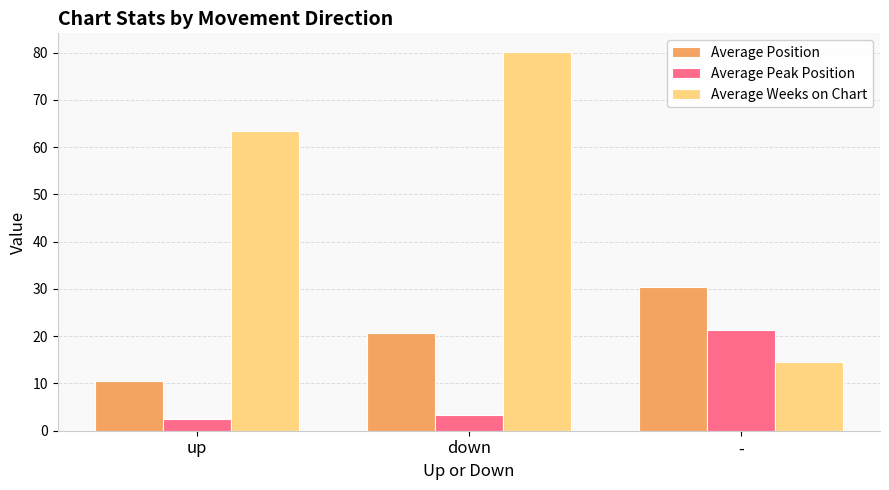

Rank the series by their average value, from highest to lowest.

Average Weeks on Chart, Average Position, Average Peak Position